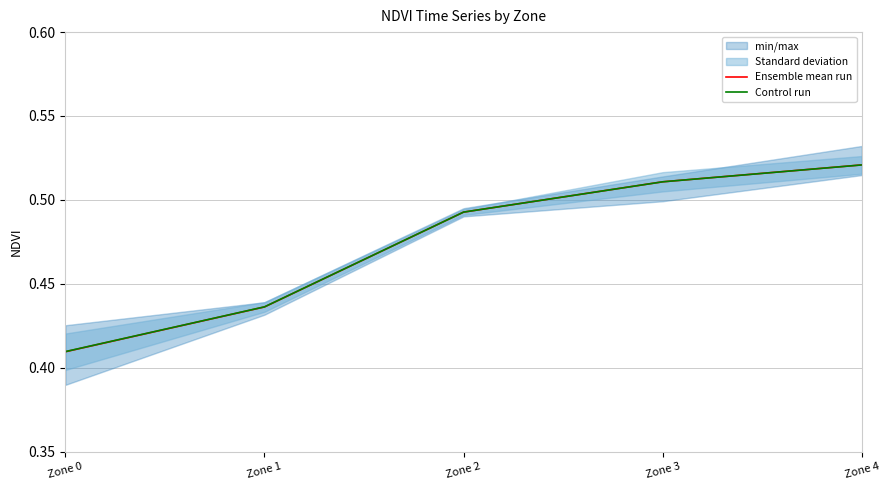

Count the number of categories in the chart.

5